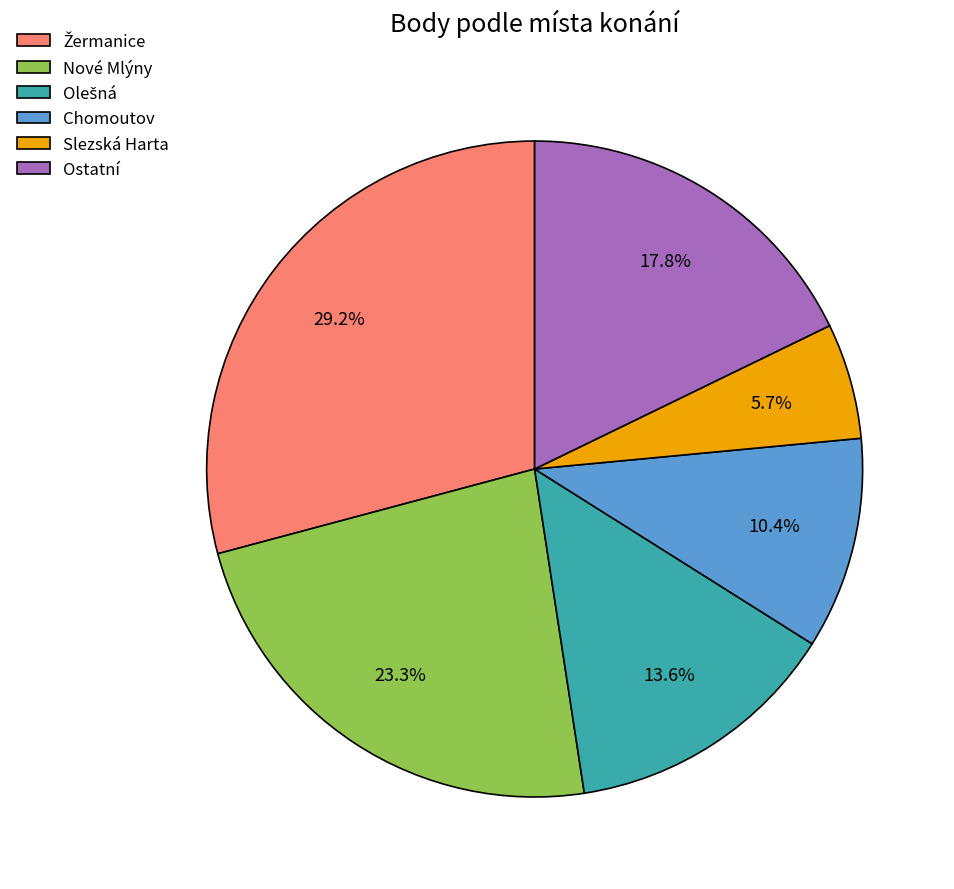

What is the smallest slice in the pie chart?

Slezská Harta